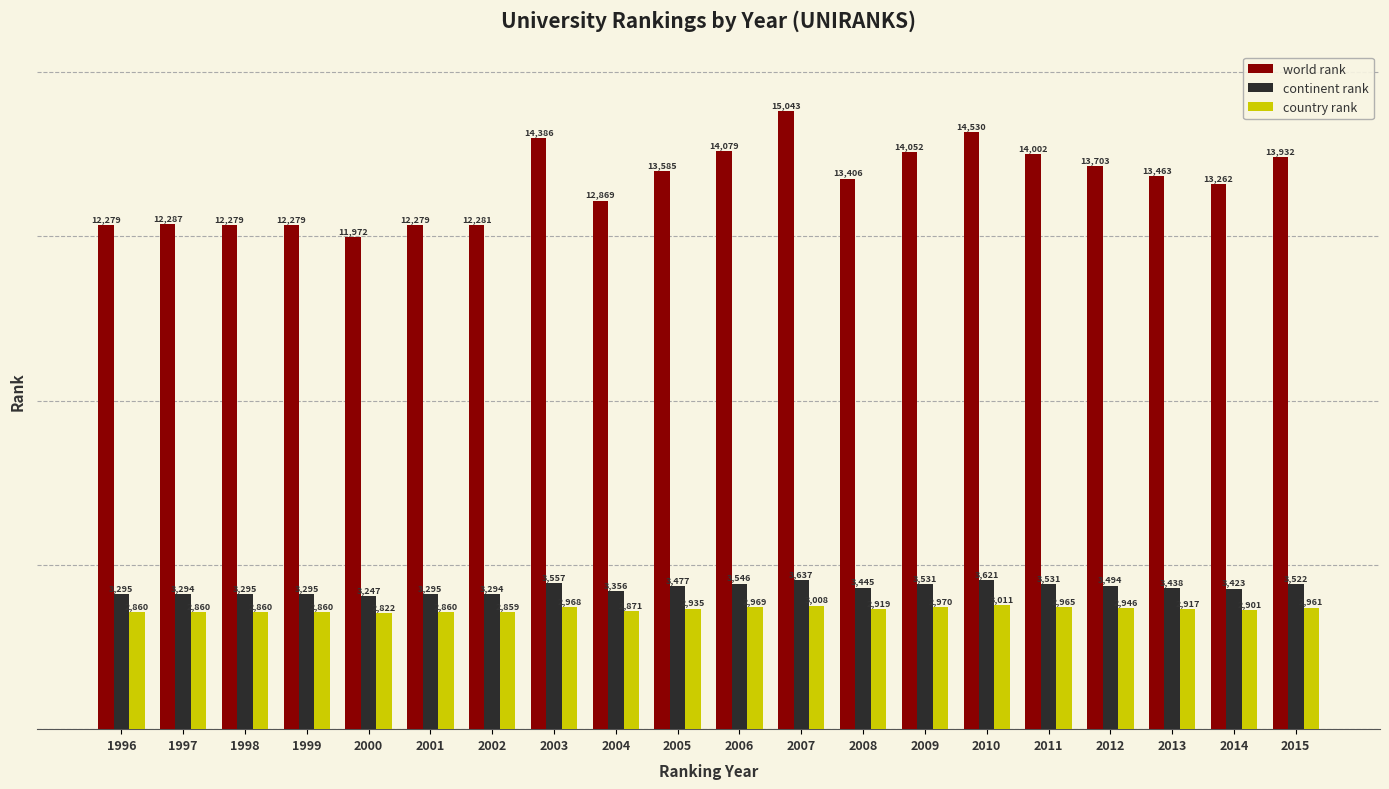

The value of continent rank at 1997 is 3294. True or false?

True